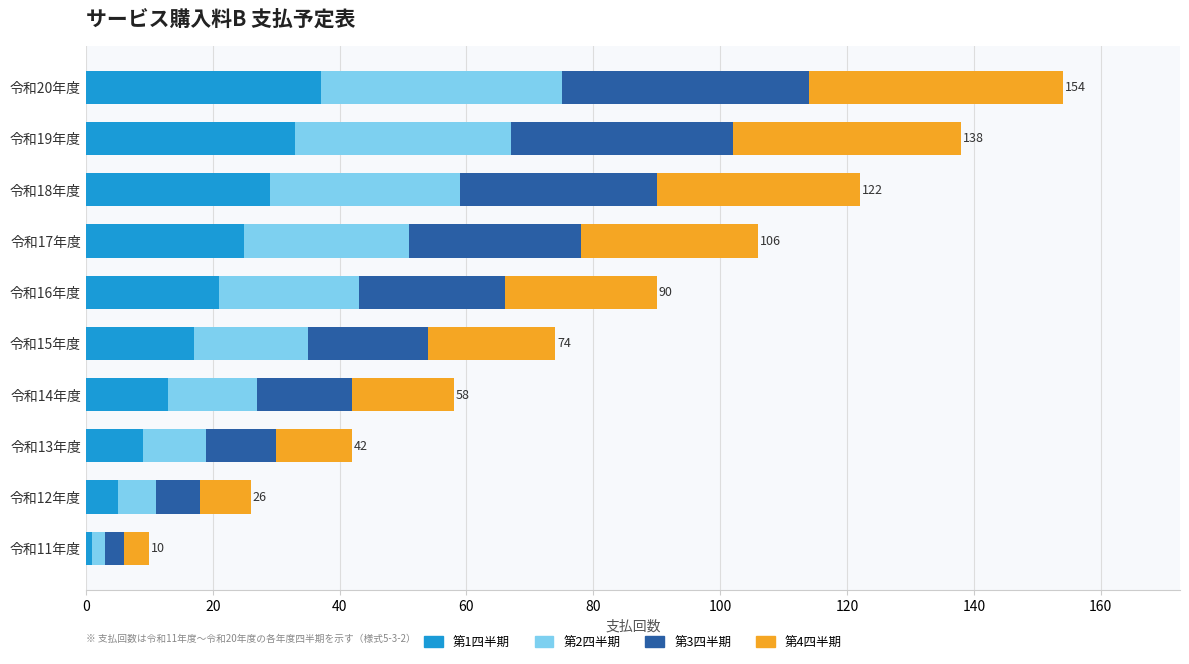

Which category has the lowest value in the 第1四半期 series?

令和11年度